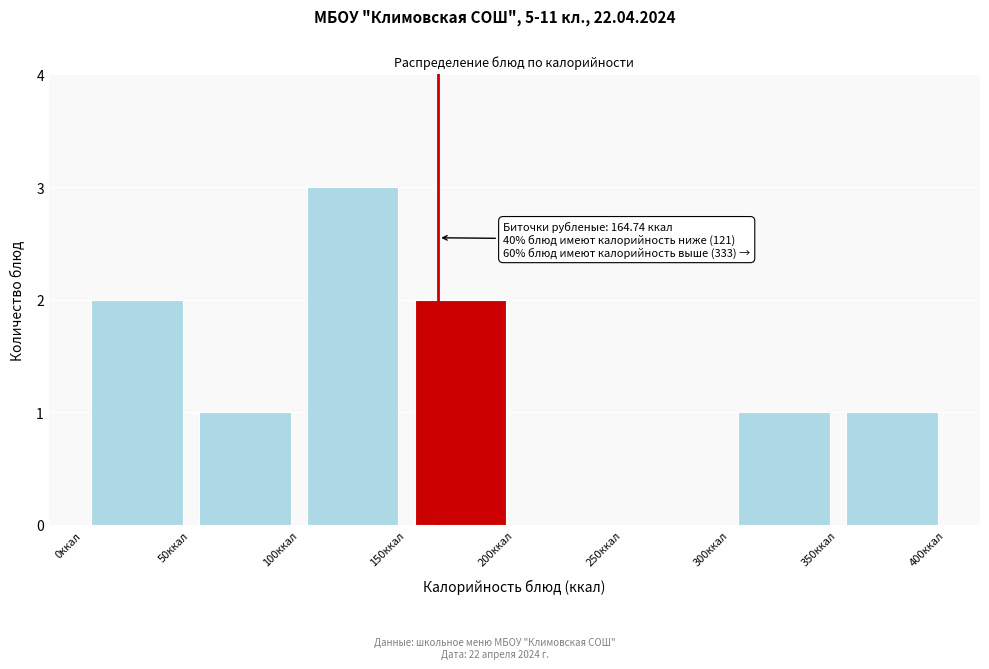

Which range on the x-axis has the tallest bar?

100 to 150